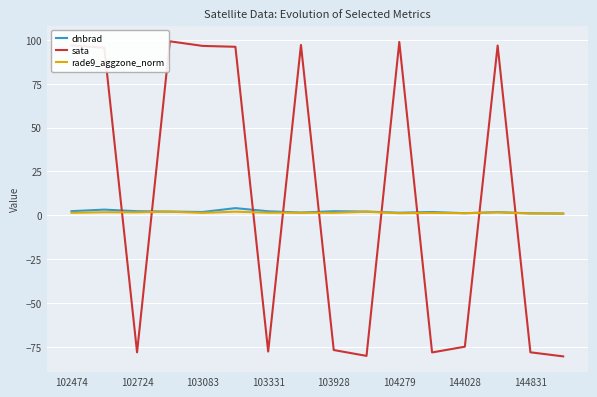

At how many categories does at least one series exceed 74?

8